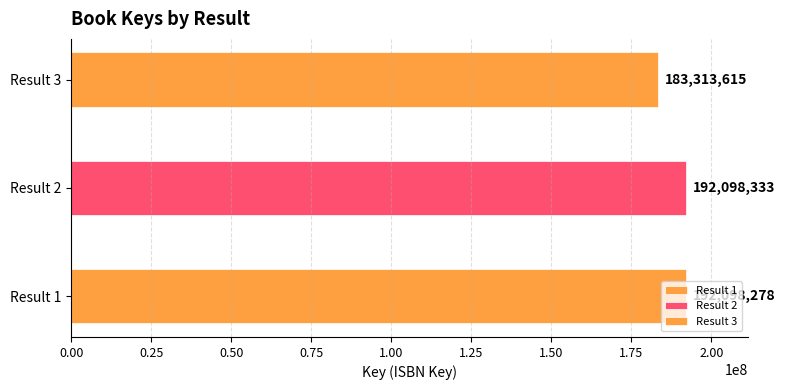

What is the difference between the second highest and minimum values?

8784663